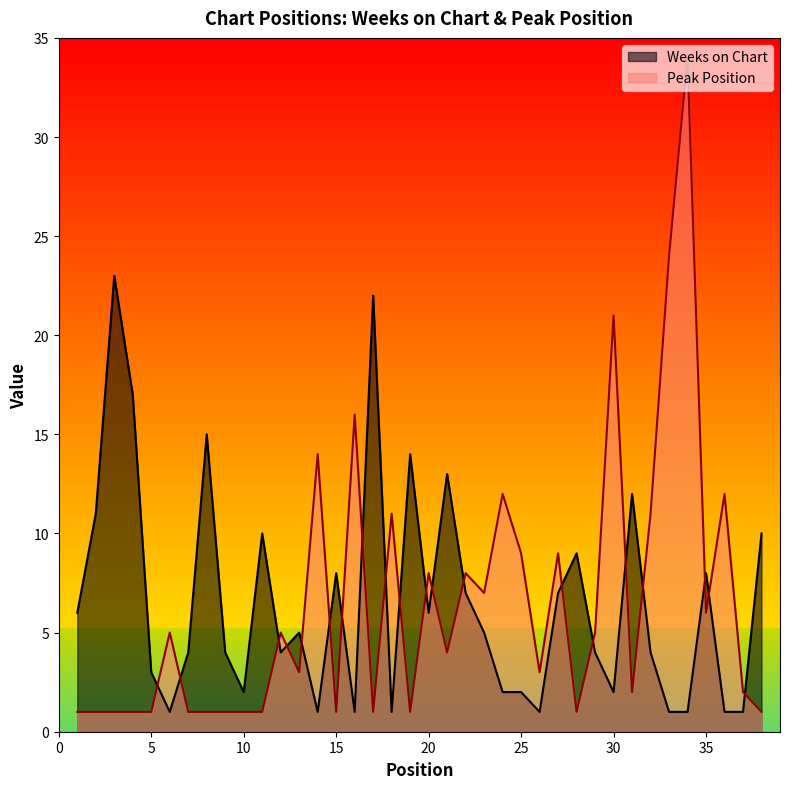

At which category does the chart reach its peak across all series?

34